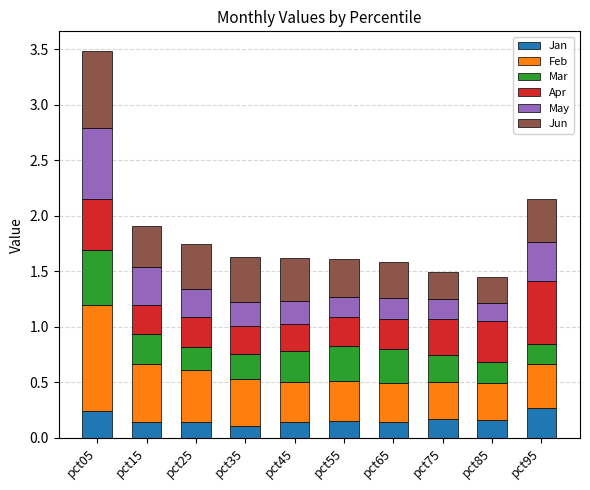

What is the total value across all series at pct25?

1.7